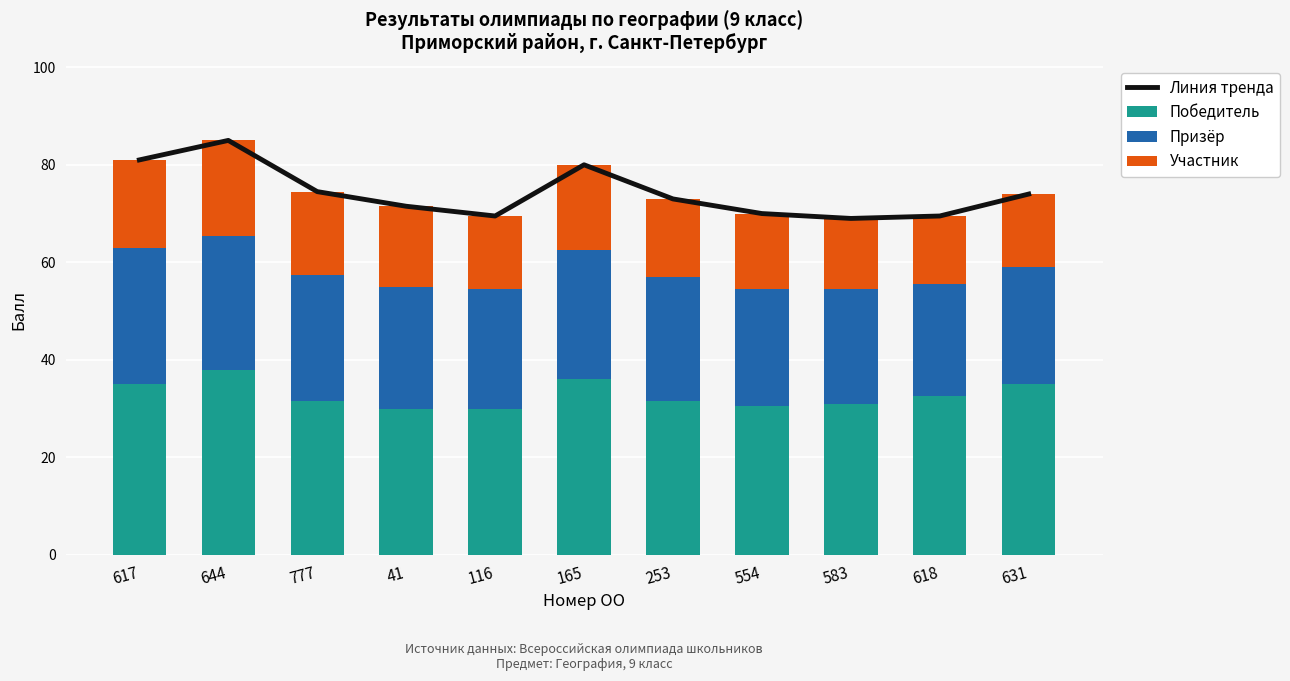

What position from the left is 777?

3